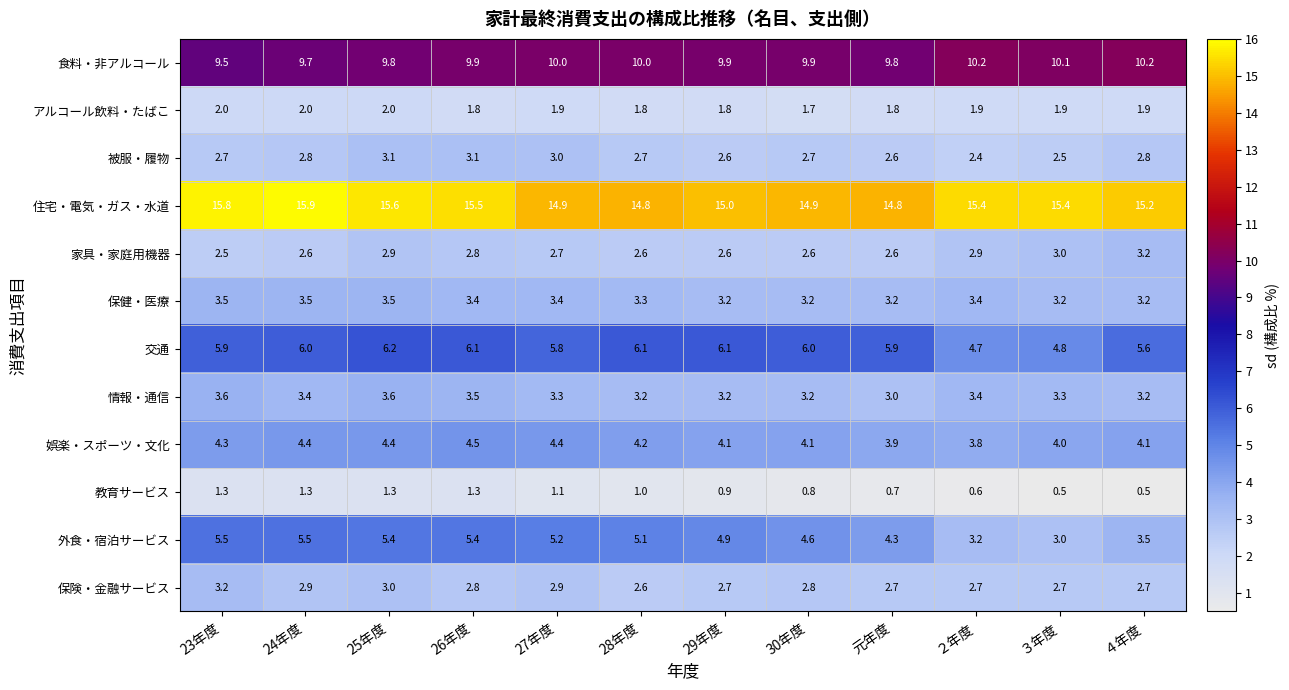

What is the maximum value for 保健・医療?

3.5